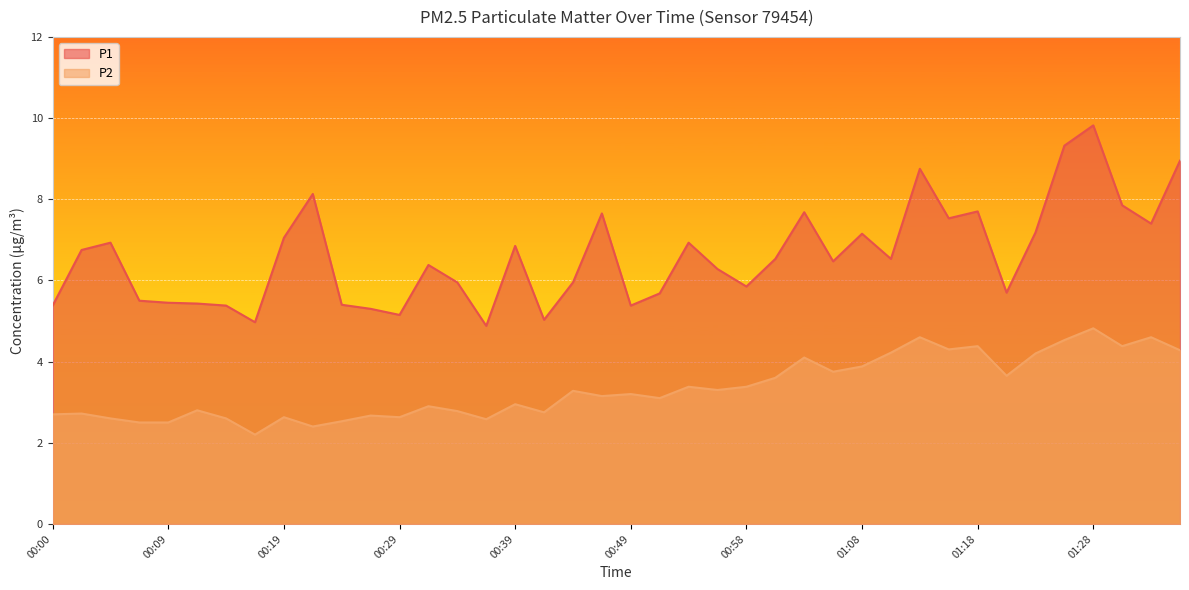

How many data points in P2 are above 3?

22